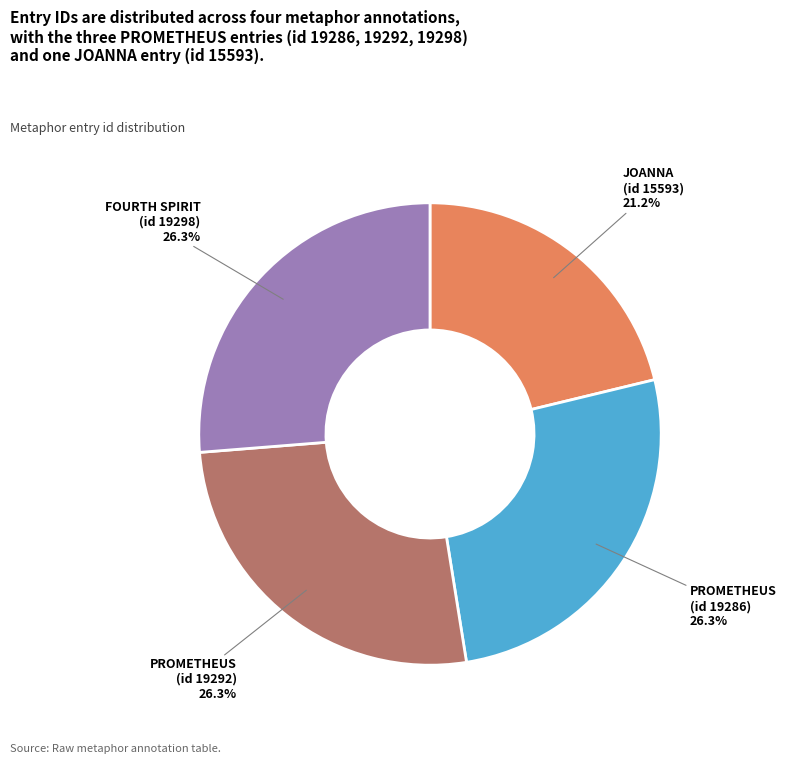

Is PROMETHEUS (id 19286) the majority of the pie?

No